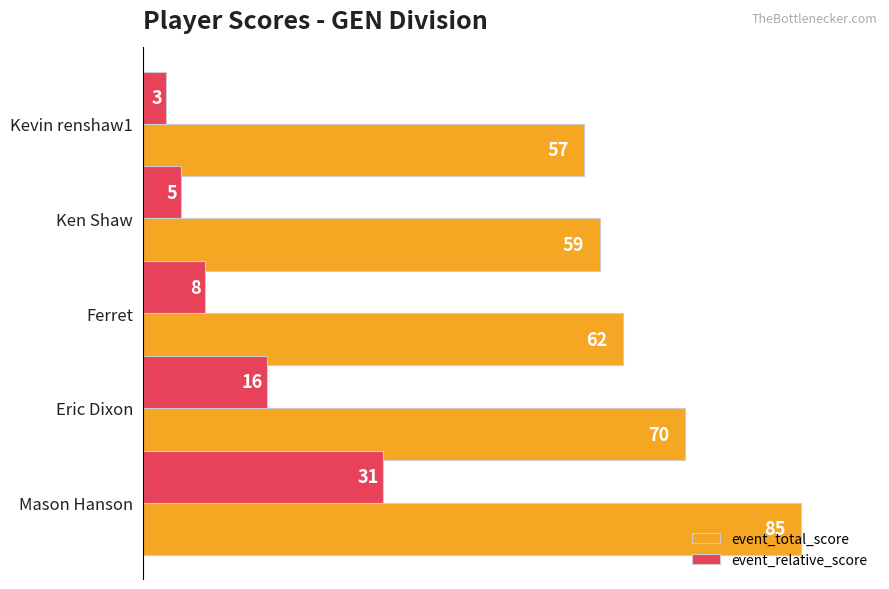

The value of event_total_score at Ferret is 88. True or false?

False